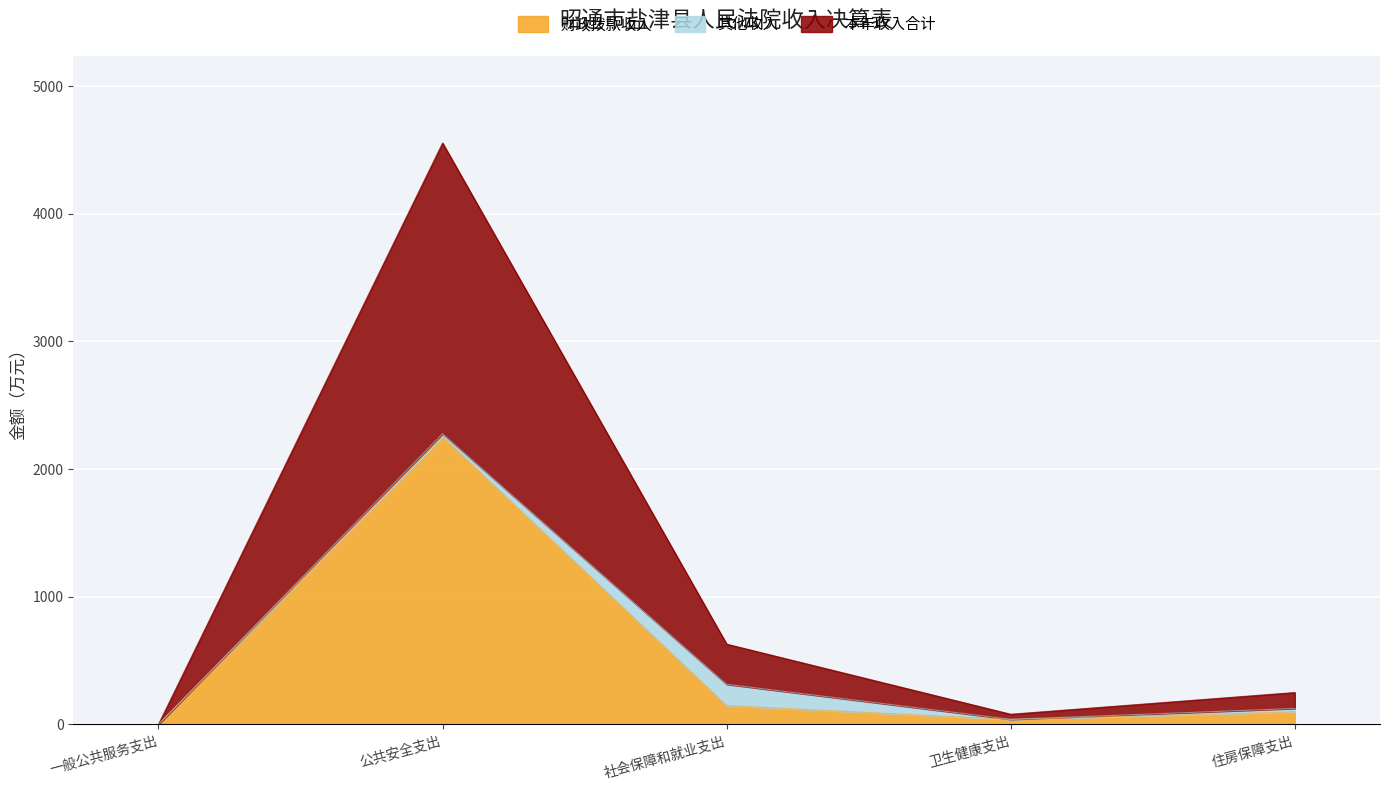

Where does the 财政拨款收入 series first go above 98?

公共安全支出